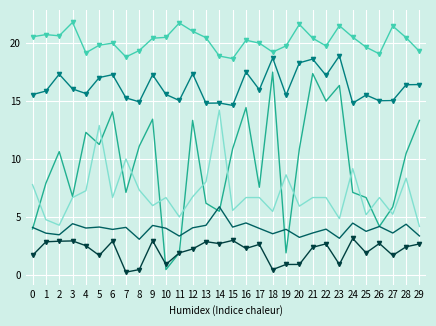

What is the total value across all series at 16?

65.6